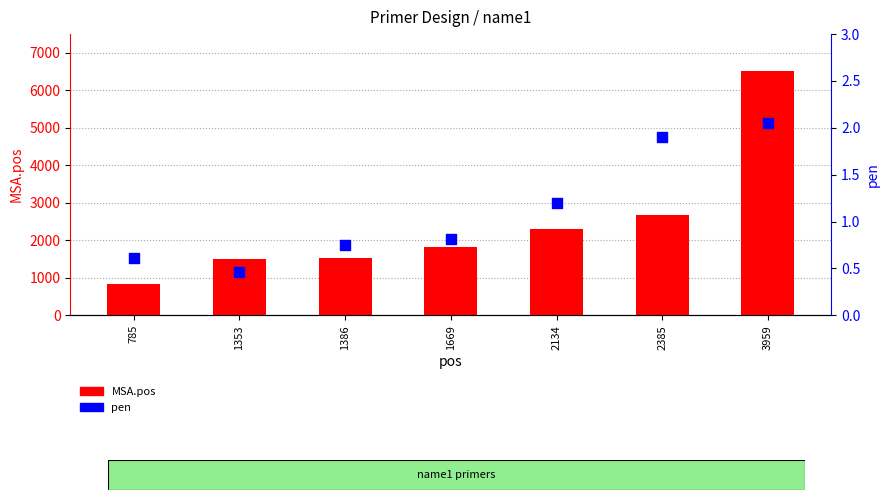

At how many categories does at least one series exceed 449?

7